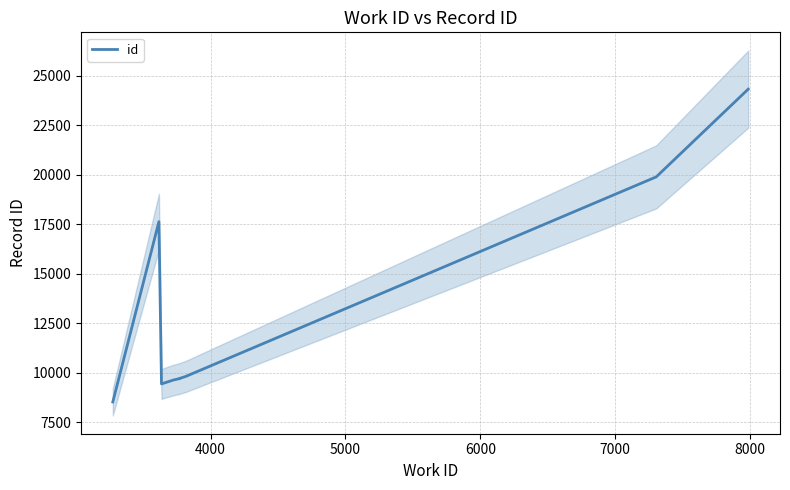

What is the average value?

12846